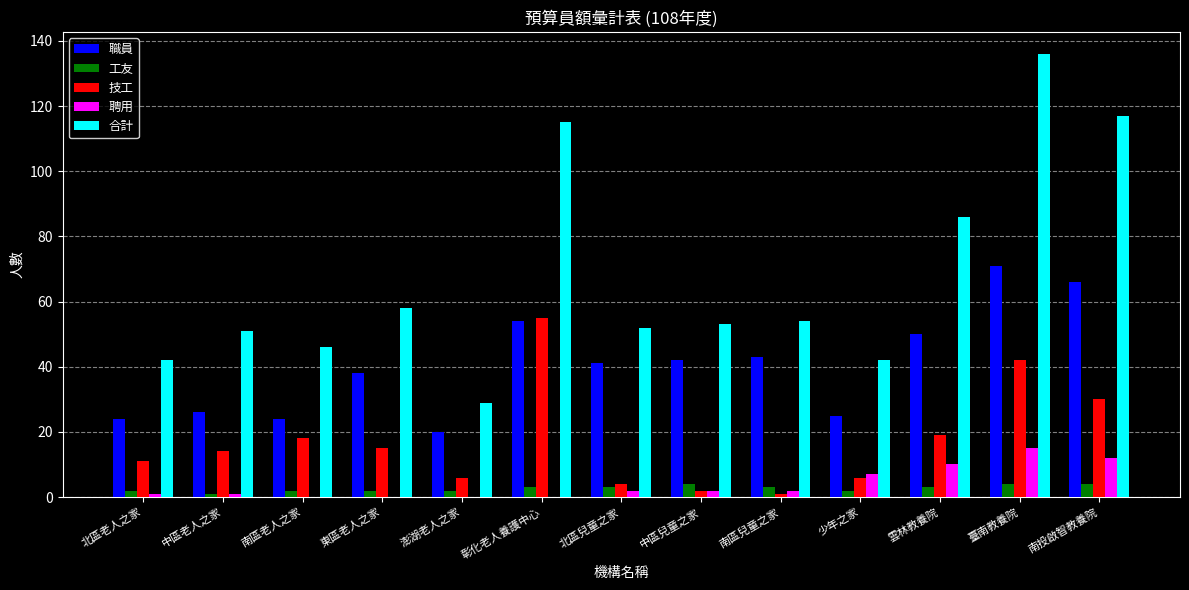

How many data points does each series have?

13